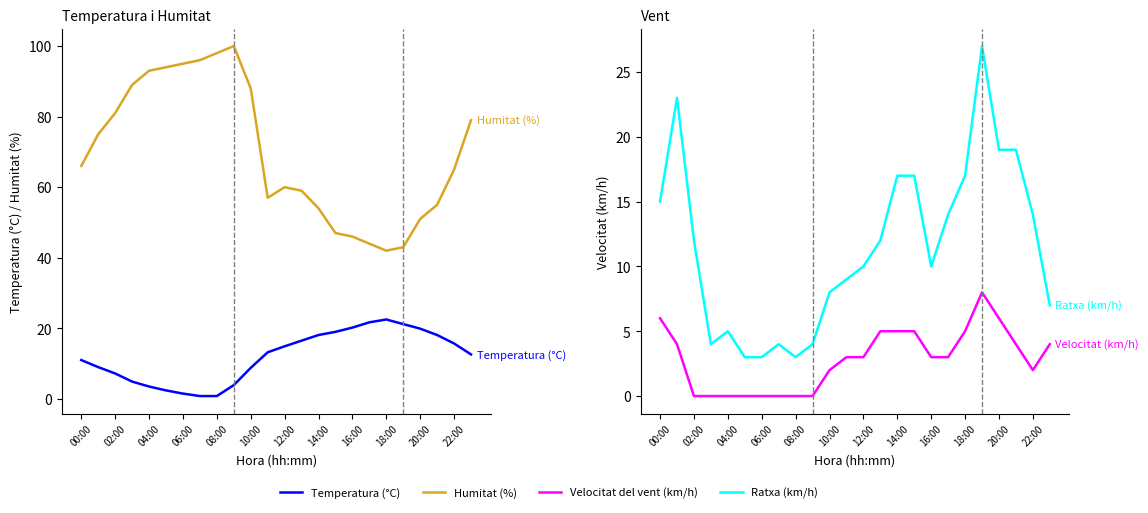

Does the chart have visible grid lines?

No